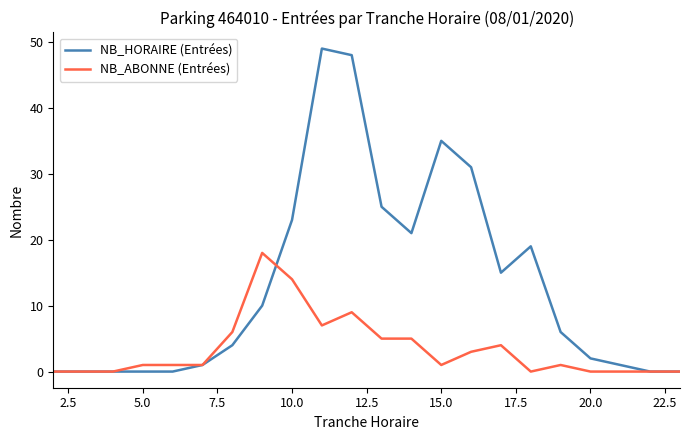

Rank the series by their average value, from highest to lowest.

NB_HORAIRE (Entrées), NB_ABONNE (Entrées)